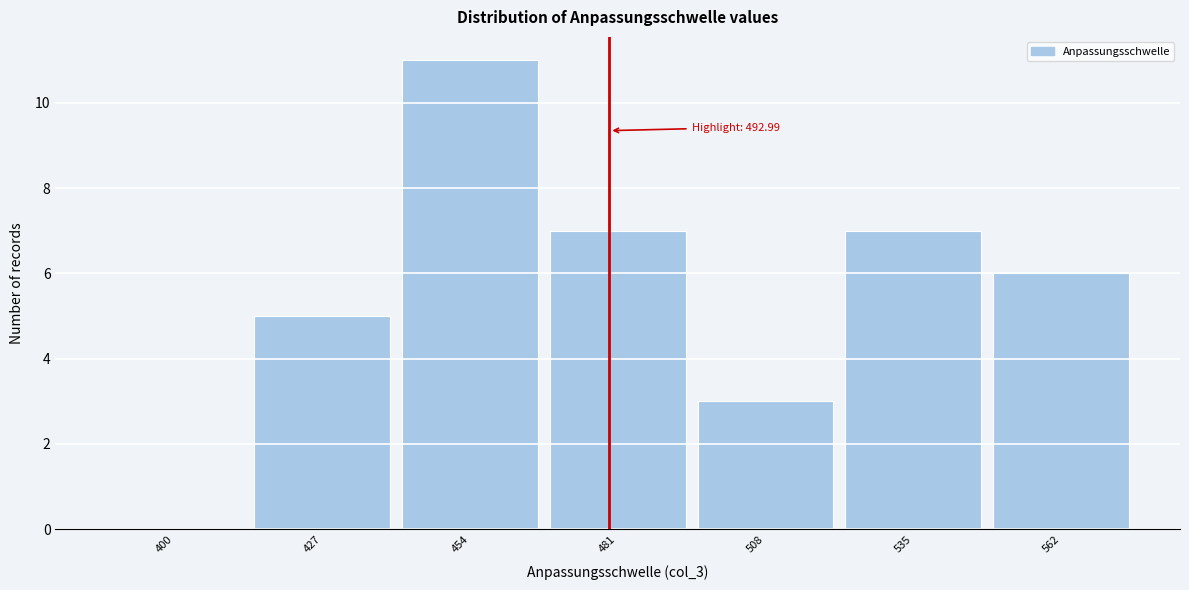

Reading left to right, transcribe all the data shown in this chart.

400=0	427=5	454=11	481=7	508=3	535=7	562=6